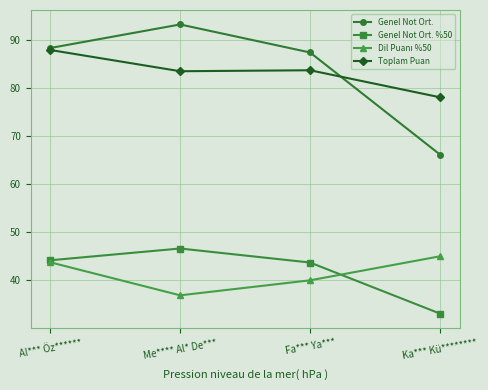

Is the value of Genel Not Ort. %50 at Al*** Öz****** greater than the value of Toplam Puan at Fa*** Ya***?

No